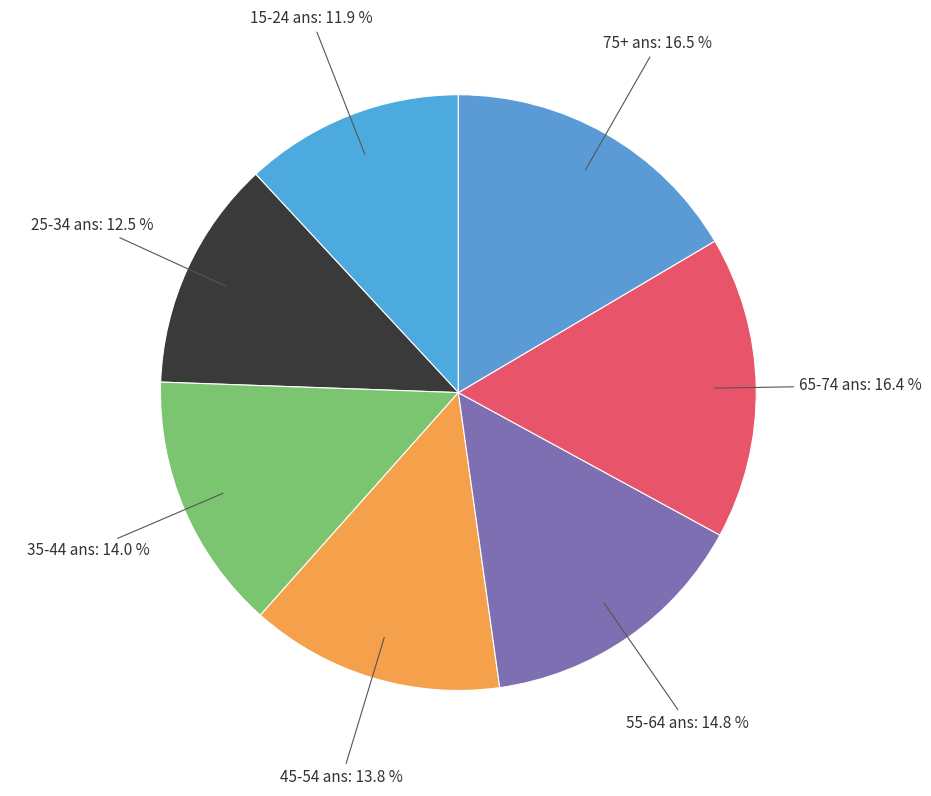

What is the smallest slice in the pie chart?

15-24 ans